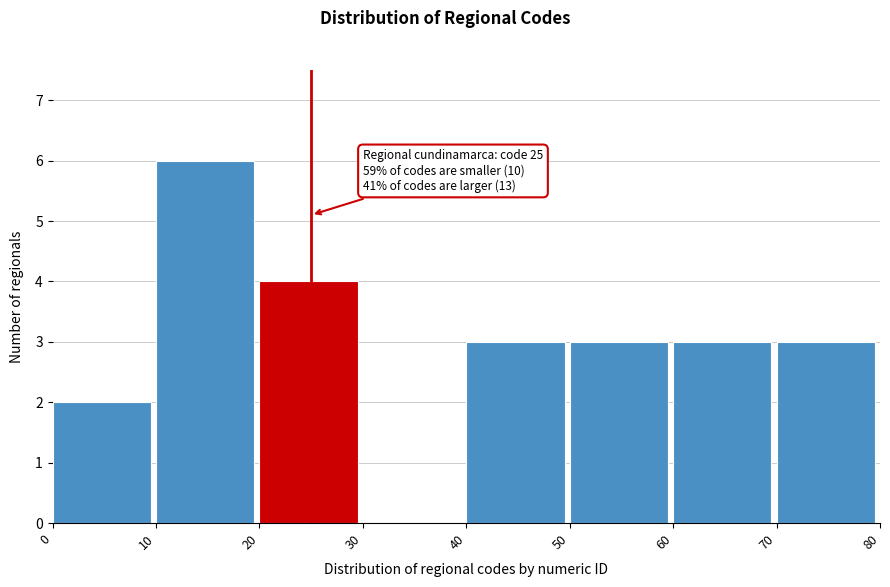

Which range on the x-axis has the tallest bar?

10 to 20